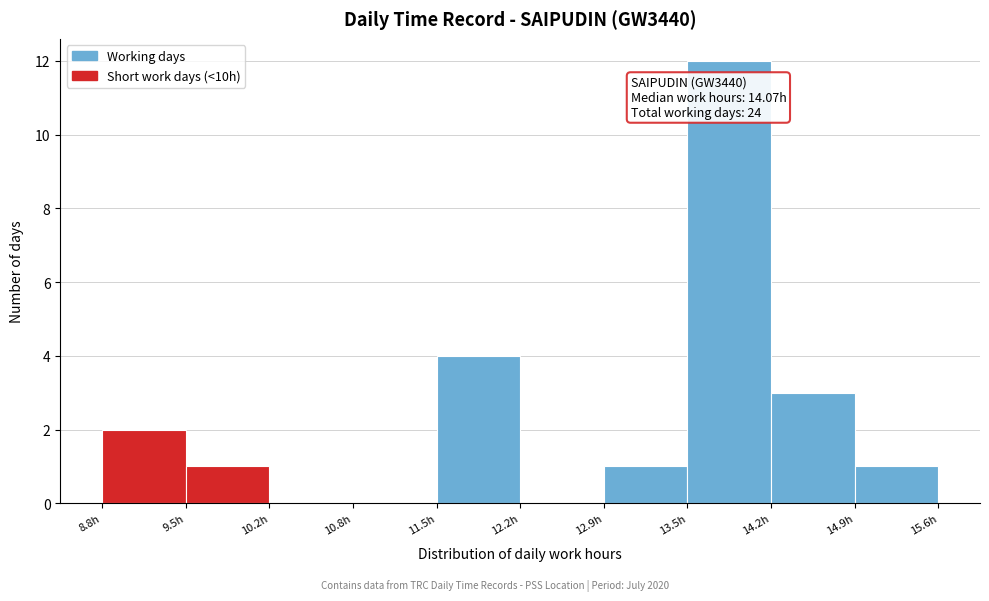

Which range on the x-axis has the tallest bar?

13.5 to 14.2